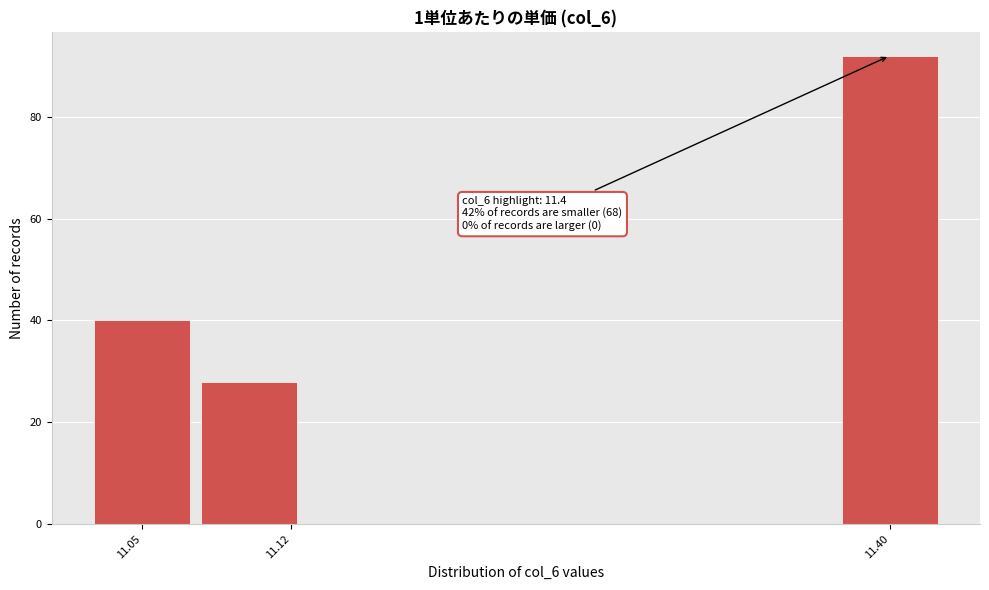

Over which range of the x-axis is the bar tallest?

11.375 to 11.425